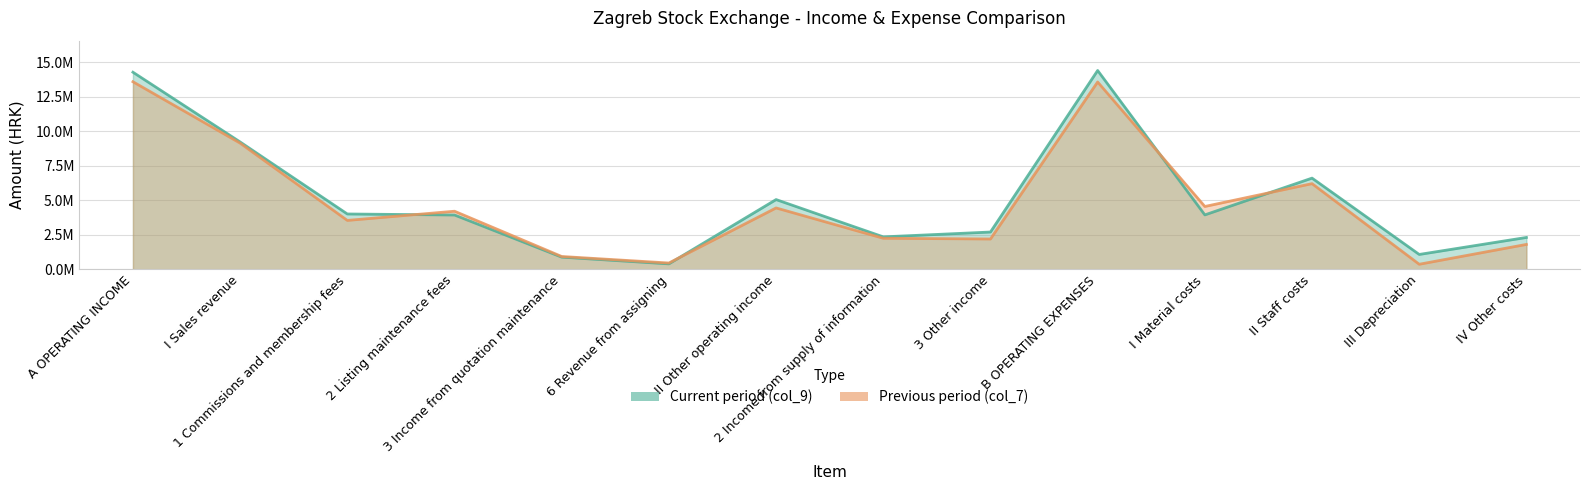

The Previous period (col_7) series shows 1167349 at IV Other costs. True or false?

False